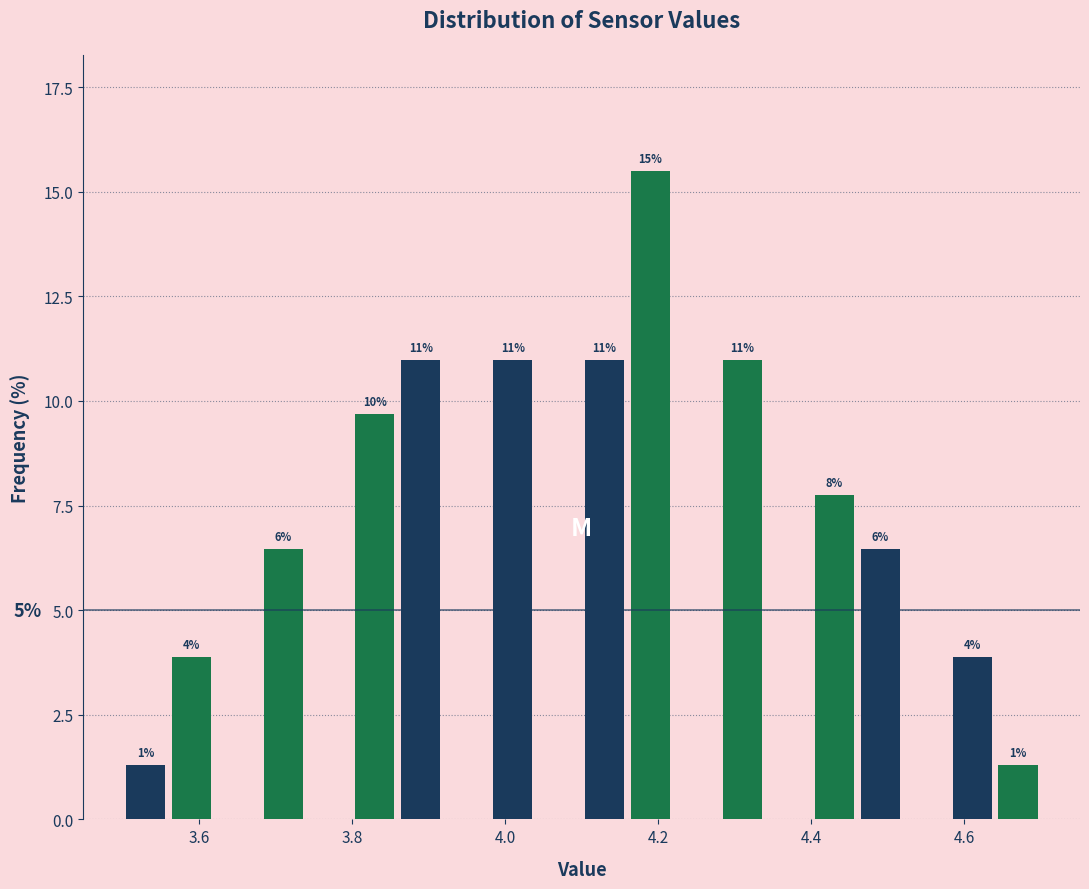

Read against the x-axis, roughly where is the centre of the tallest bar?

4.20